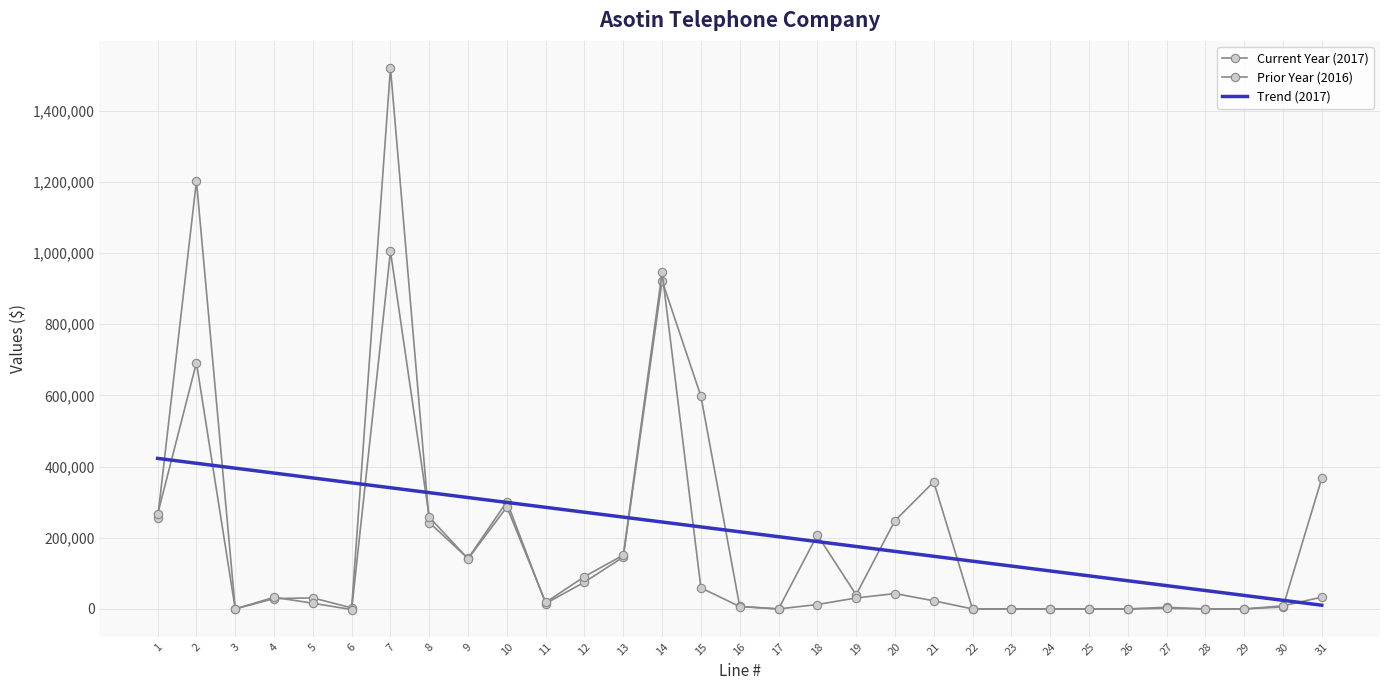

Is this an area chart (filled region under the line)?

No